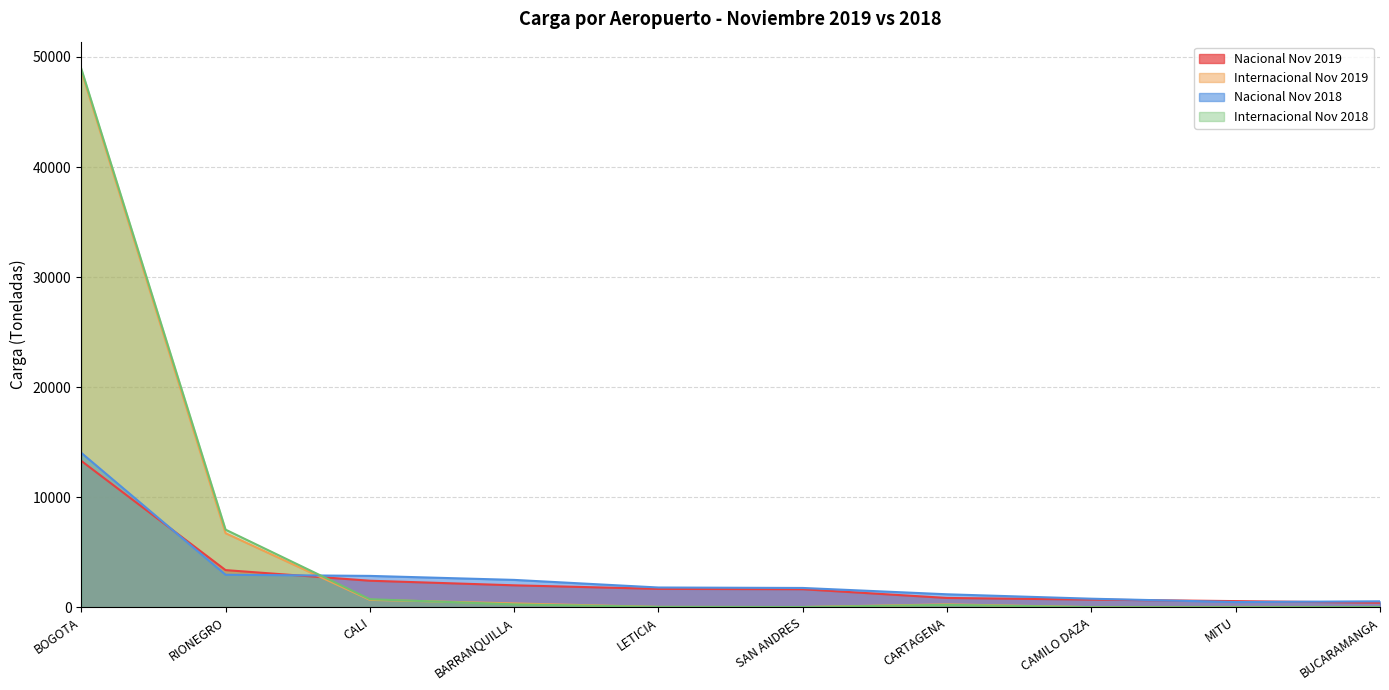

What is the label of the 10th point from the left?

BUCARAMANGA